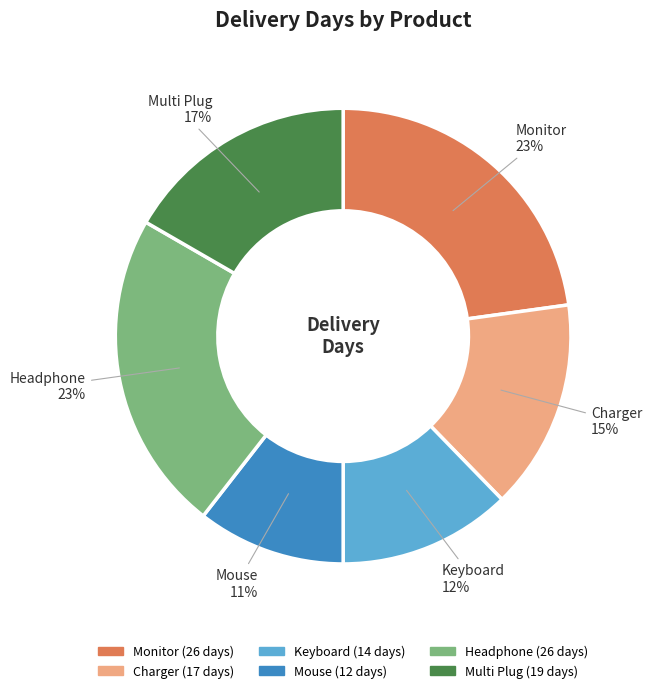

To the nearest percent, what percentage of the pie is Headphone?

23%